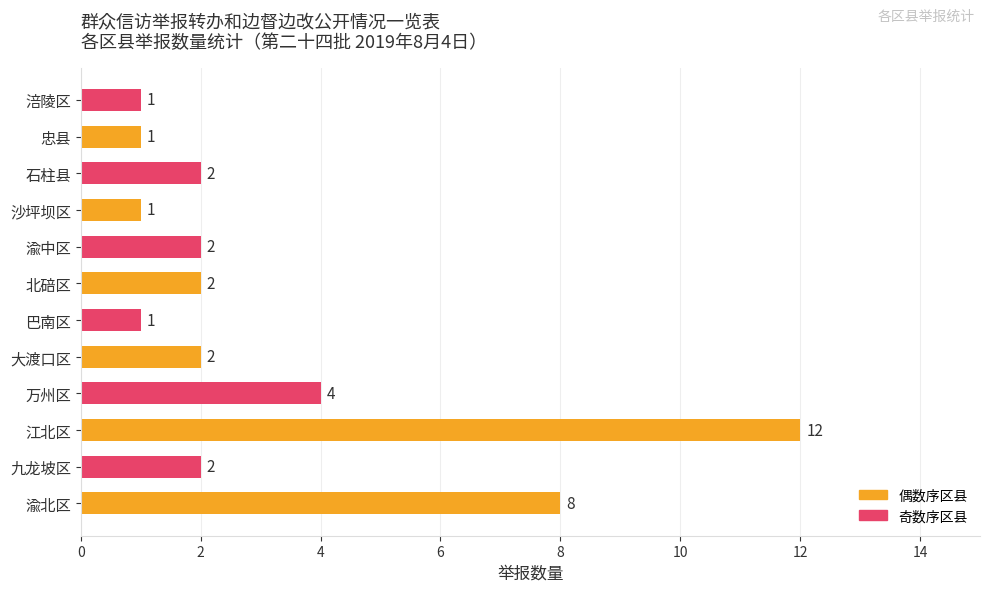

True or false: the data shows 2 at 渝中区.

True